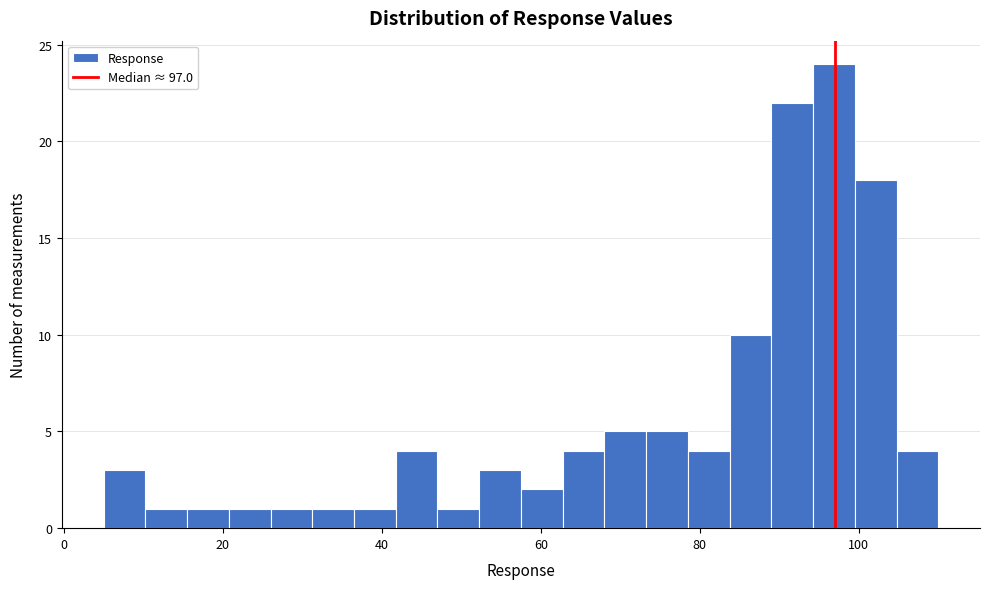

Read against the x-axis, roughly where is the centre of the tallest bar?

96